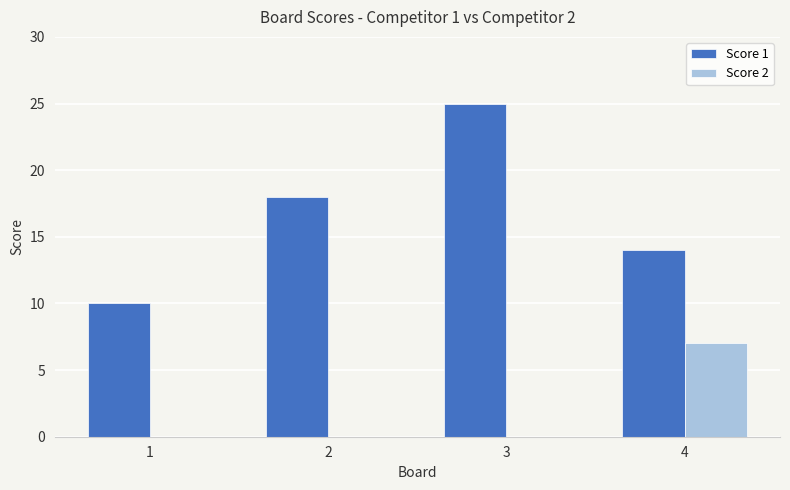

Is the value of Score 1 at 1 greater than the value of Score 2 at 1?

Yes